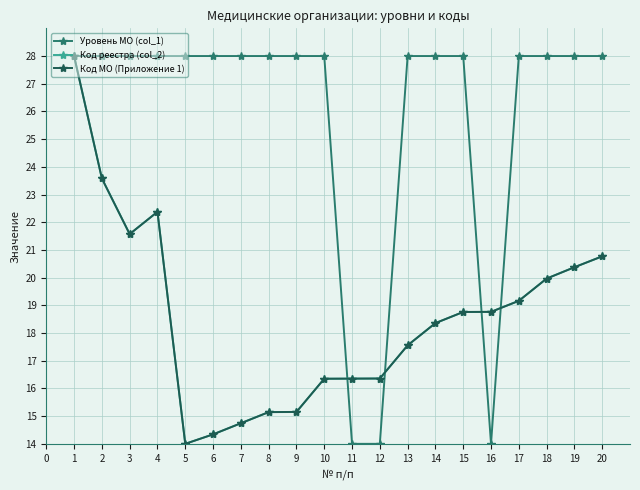

Which series has the largest total across all categories?

Уровень МО (col_1)